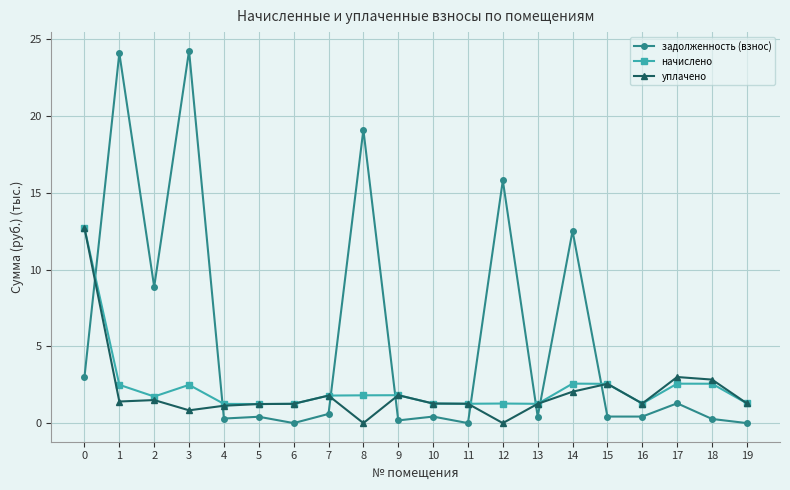

True or false: задолженность (взнос) and начислено intersect in this chart.

True